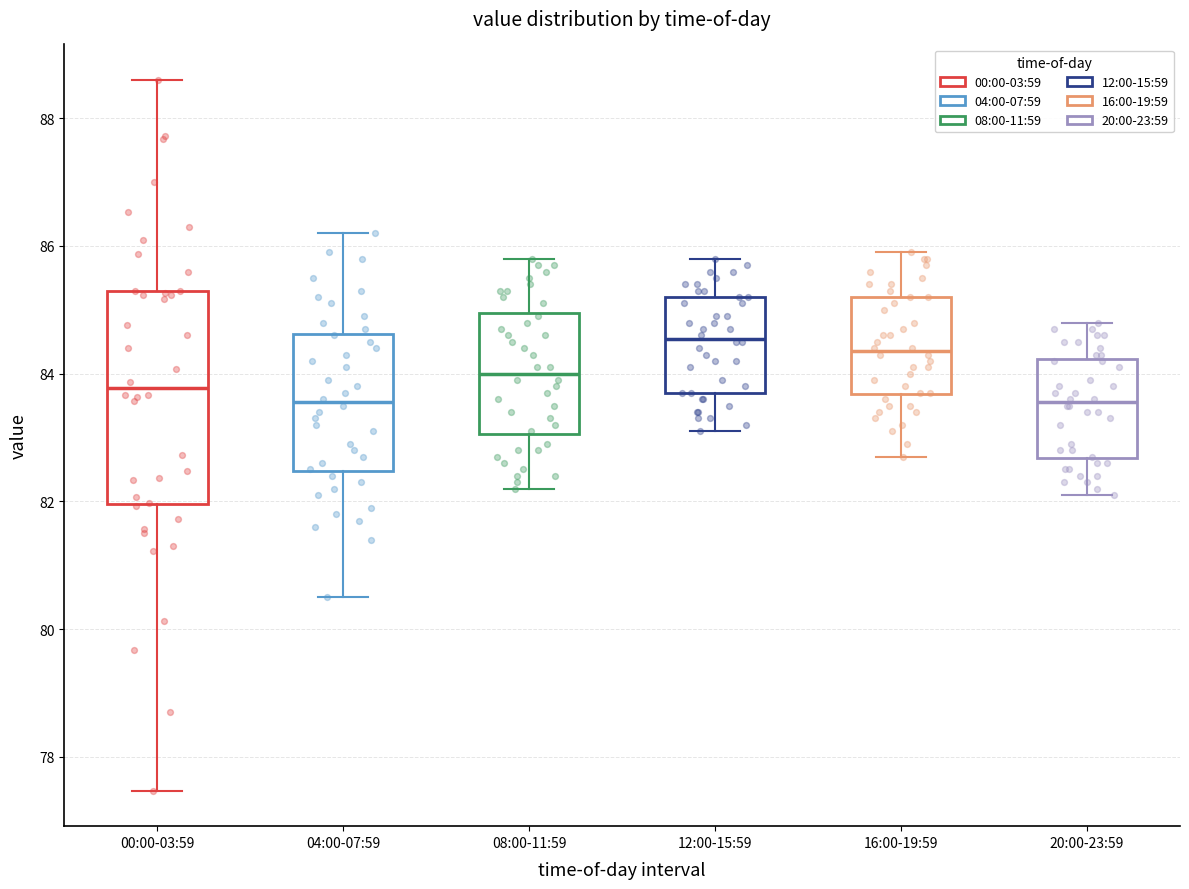

Which box has the highest median line?

12:00-15:59